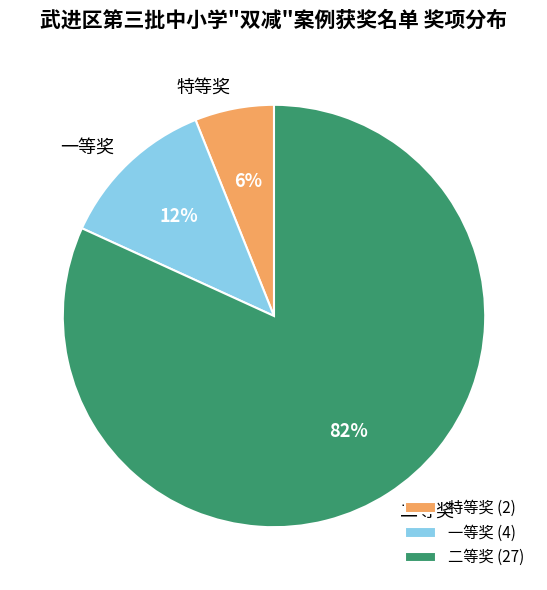

To the nearest percent, what percentage of the pie is 特等奖?

6%